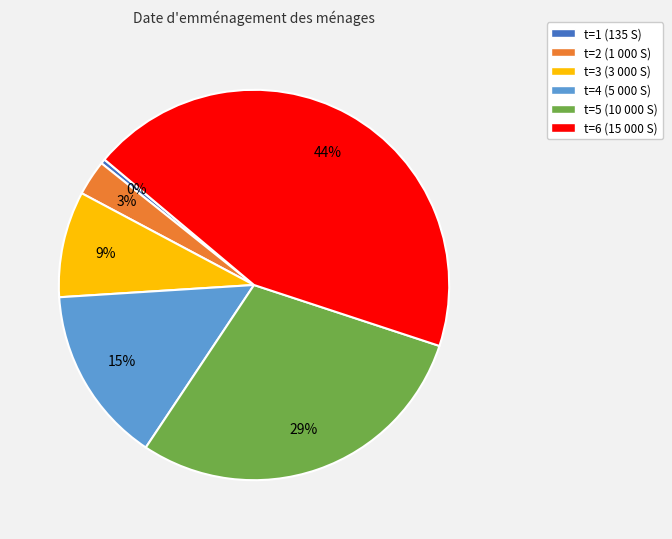

Is there a majority slice in this chart?

No